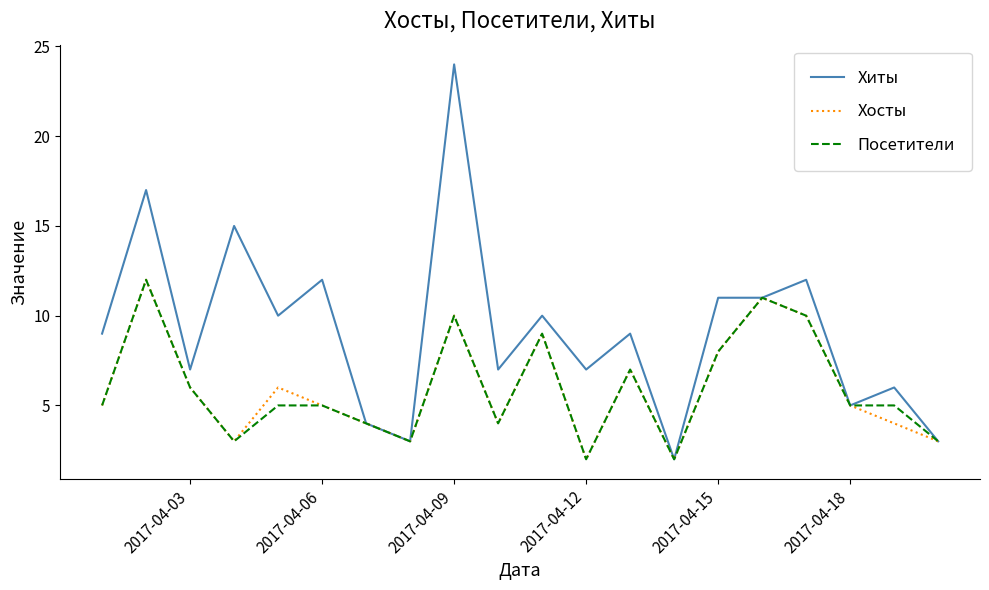

Which series has the largest range (max minus min)?

Хиты